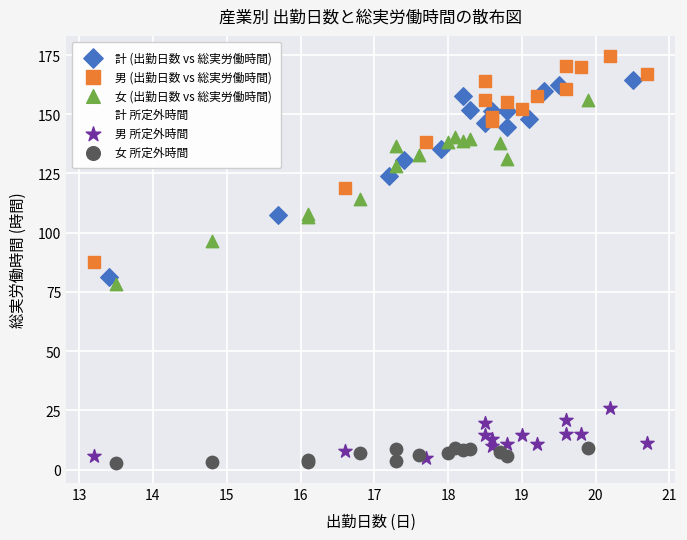

Which series contains the highest Y value?

男 (出勤日数 vs 総実労働時間)